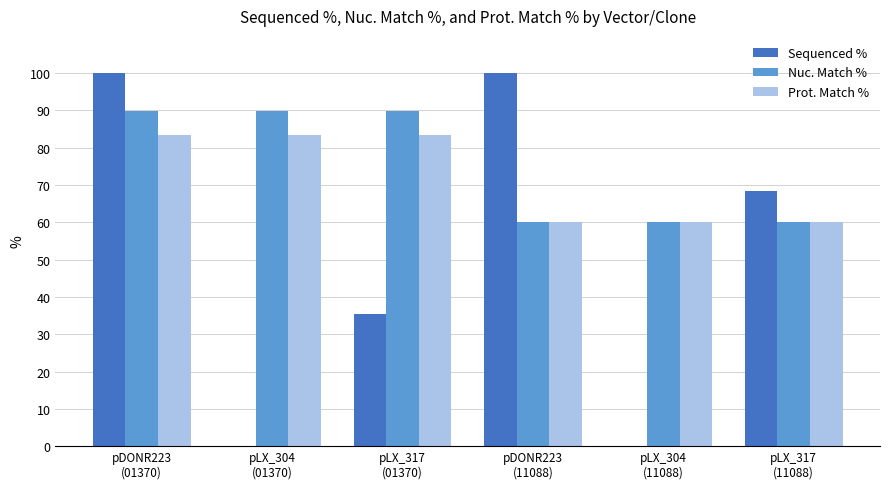

Reading left to right, list all the values displayed in this chart.

Sequenced %: pDONR223
(01370)=100.0	pLX_304
(01370)=0.0	pLX_317
(01370)=35.3	pDONR223
(11088)=100.0	pLX_304
(11088)=0.0	pLX_317
(11088)=68.3
Nuc. Match %: pDONR223
(01370)=89.9	pLX_304
(01370)=89.9	pLX_317
(01370)=89.9	pDONR223
(11088)=60.0	pLX_304
(11088)=60.0	pLX_317
(11088)=60.0
Prot. Match %: pDONR223
(01370)=83.4	pLX_304
(01370)=83.4	pLX_317
(01370)=83.4	pDONR223
(11088)=60.0	pLX_304
(11088)=60.0	pLX_317
(11088)=60.0